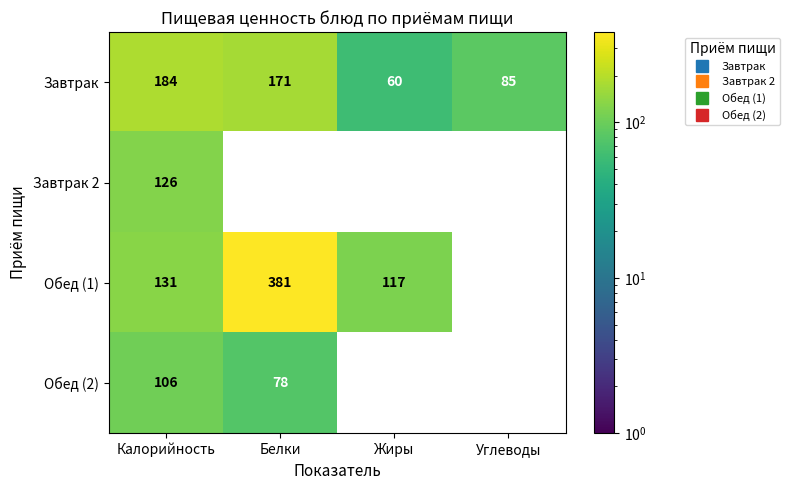

At which label is Завтрак 2 closest to 126?

Калорийность